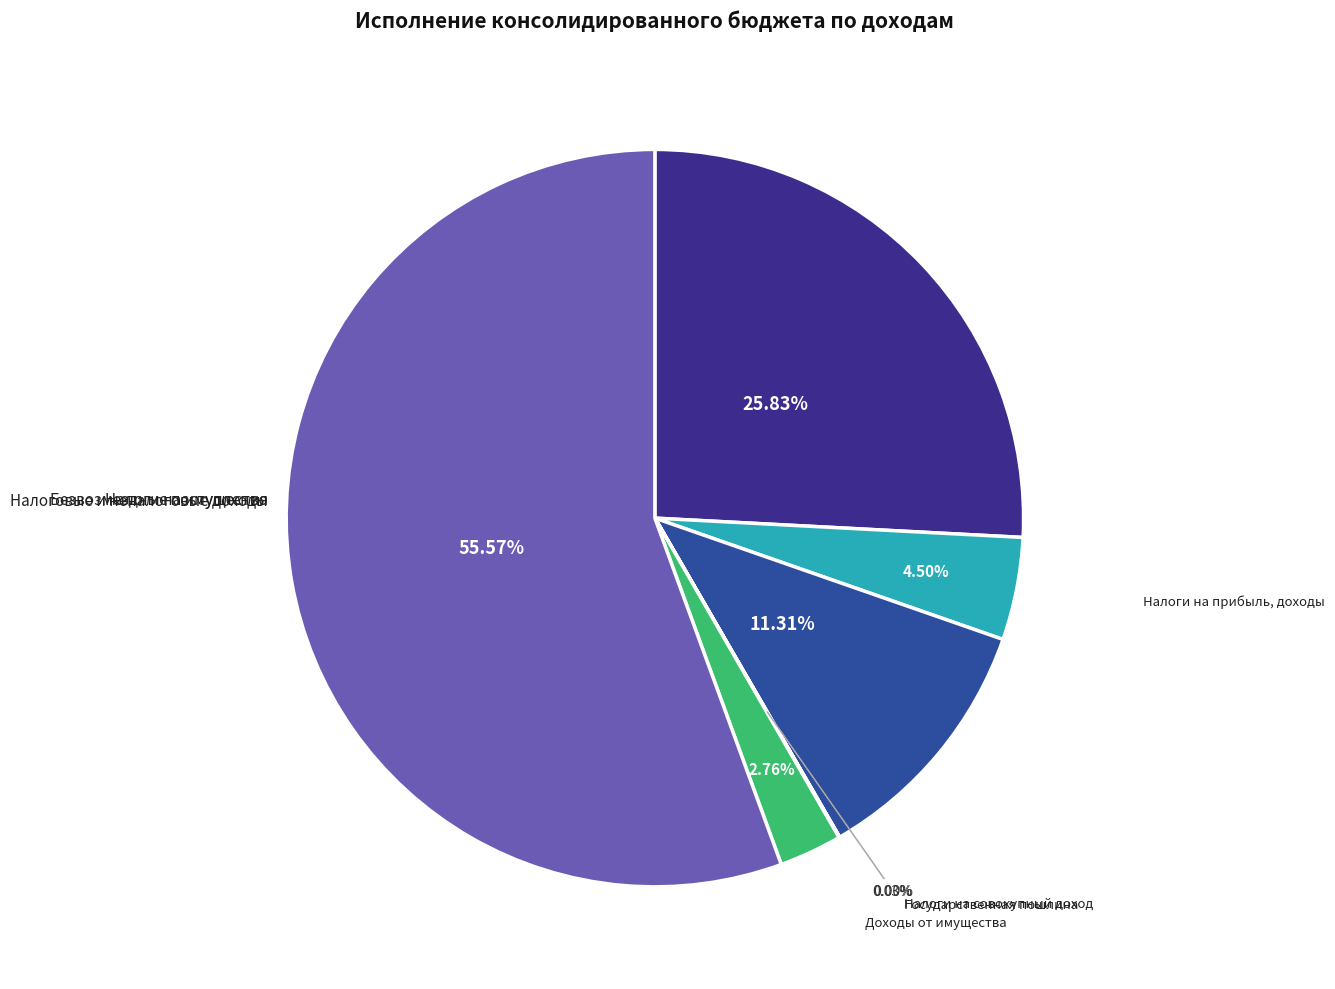

Does any single category account for the majority?

Yes